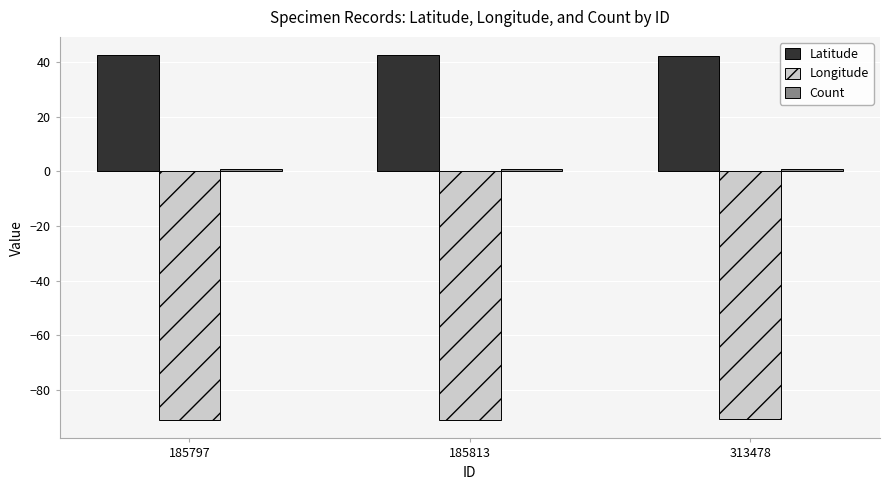

Does the chart contain any negative values?

Yes